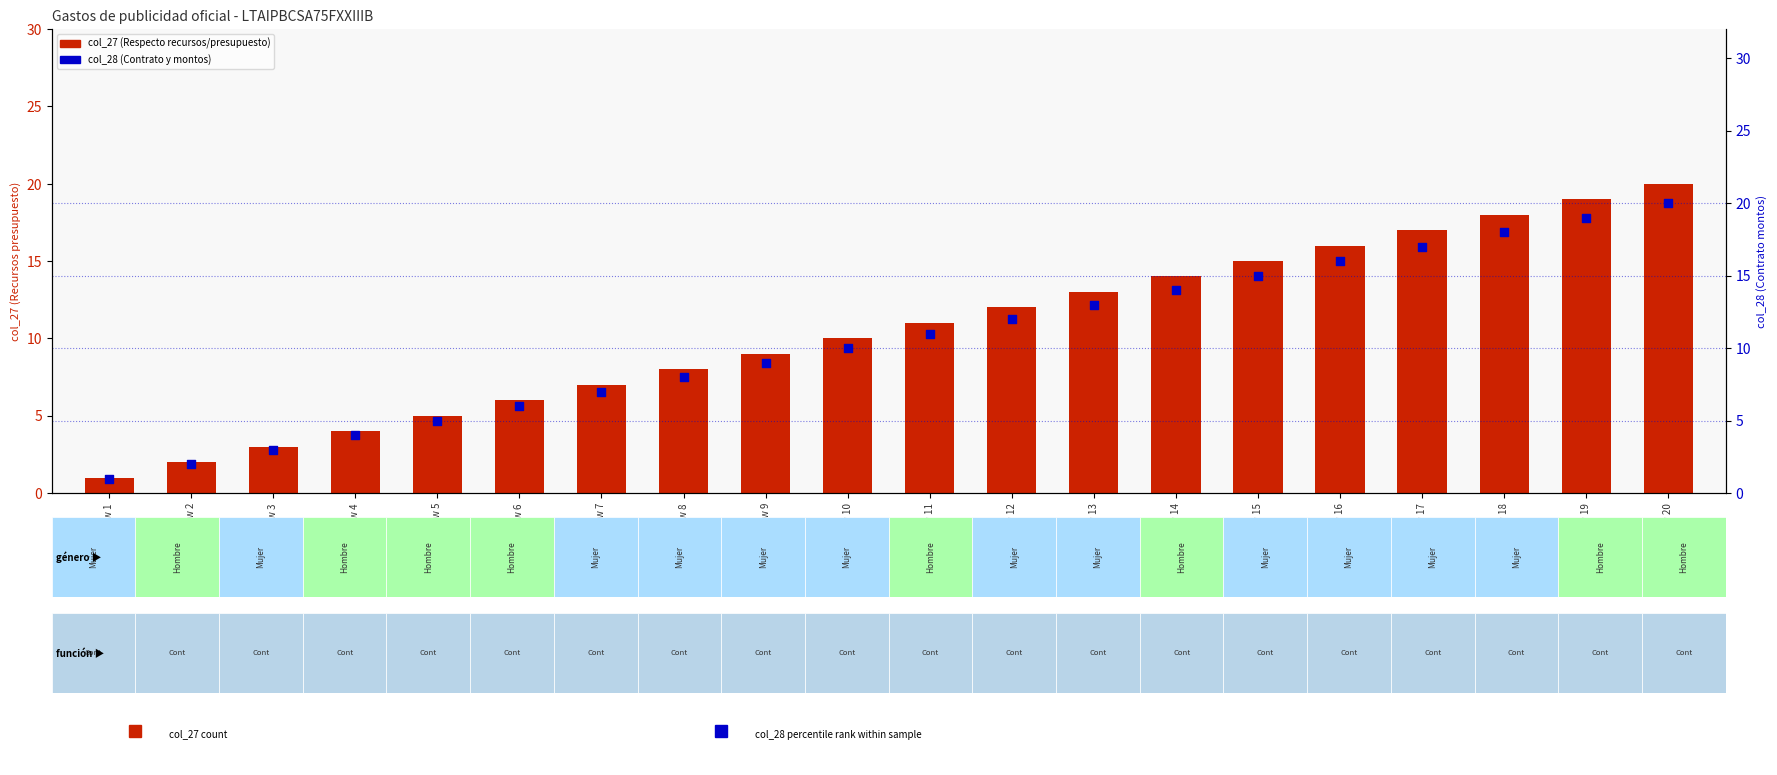

Which series has the widest spread of Y values?

col_27